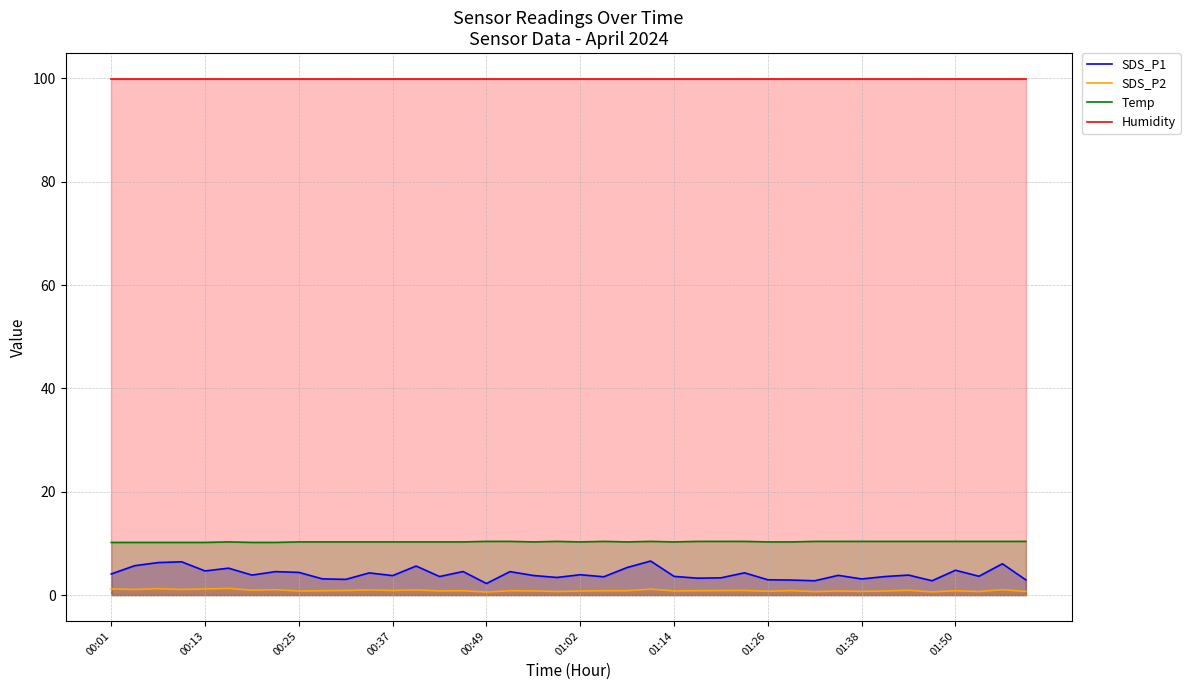

Does the chart display data point markers on the line(s)?

No